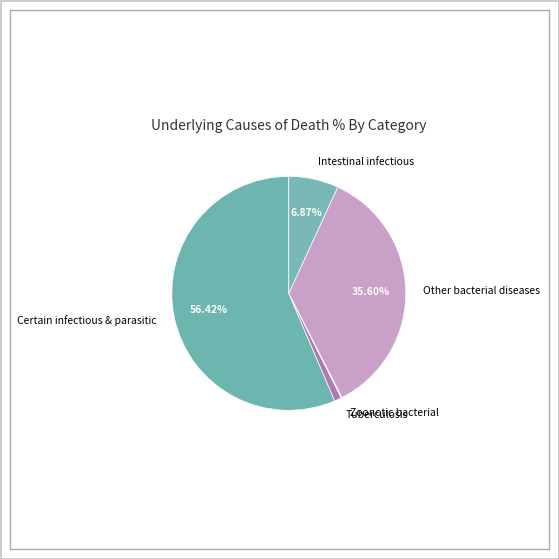

Is the sum of Intestinal infectious and Other bacterial diseases greater than half?

No